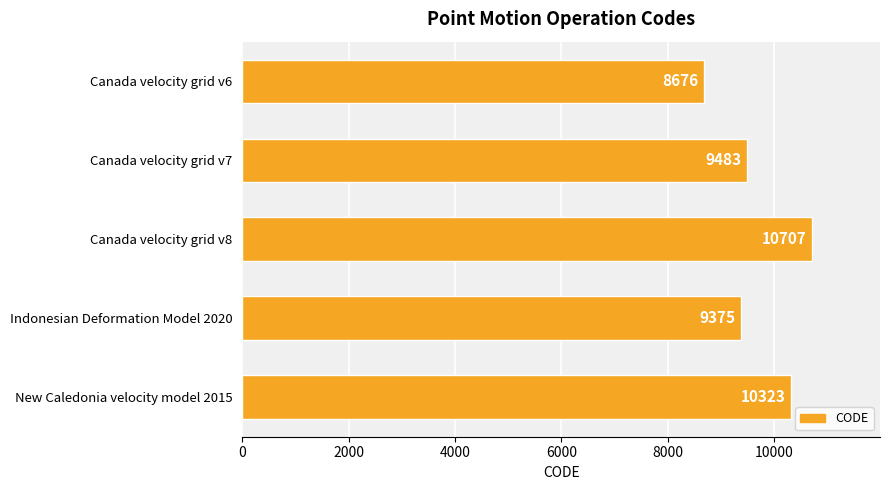

What is the average value?

9713